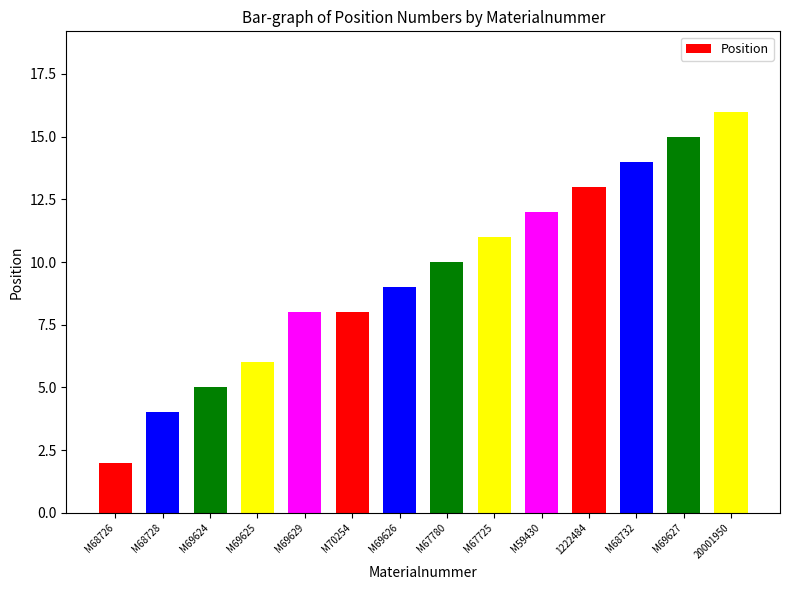

What is the sum of the values at M67780 and M68732?

24